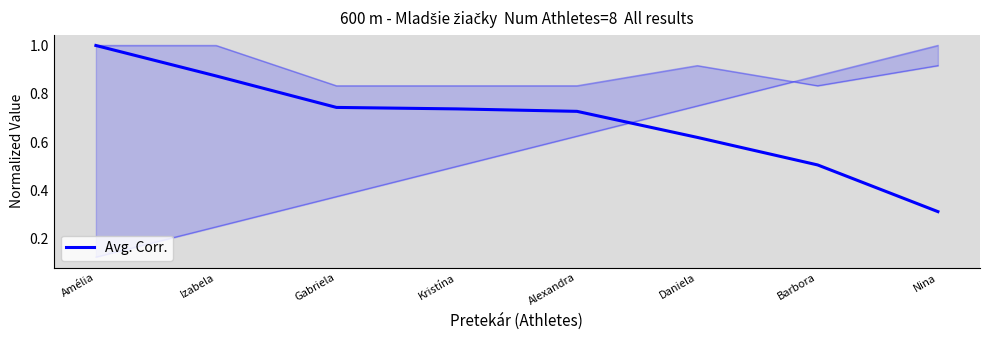

What is the change in value from Amélia to Daniela?

-0.4